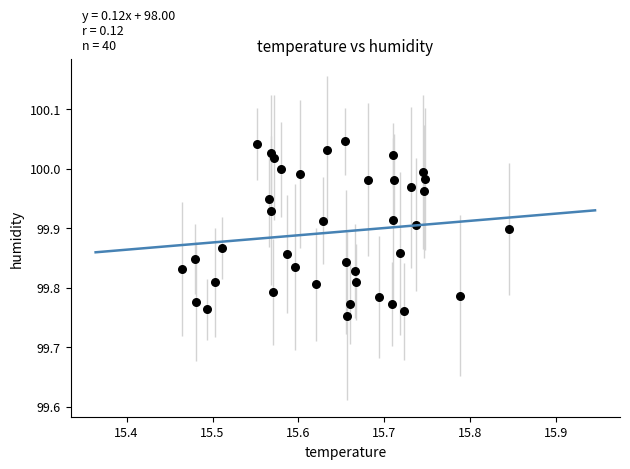

What is the range of Y values (max minus min)?

0.3